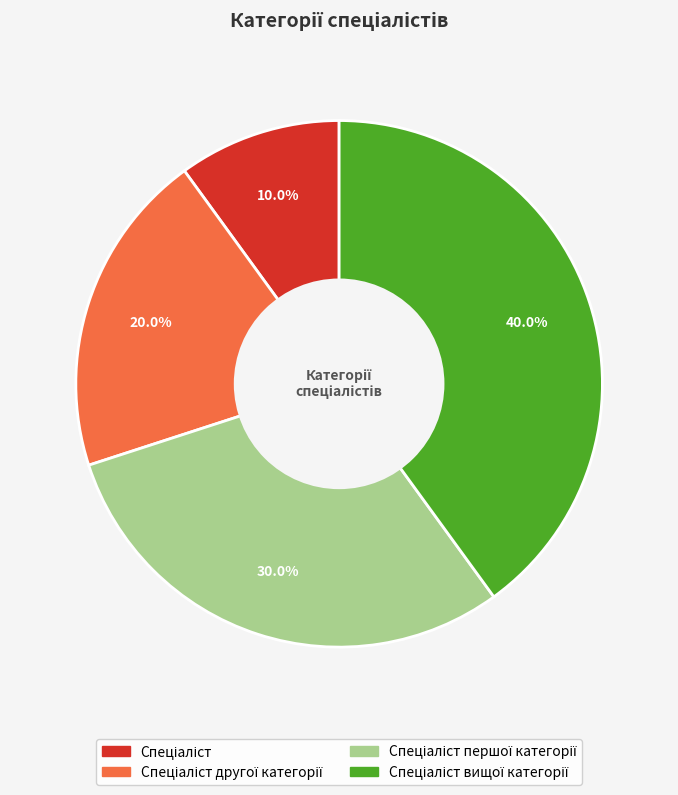

Is there any slice that represents more than half of the pie?

No